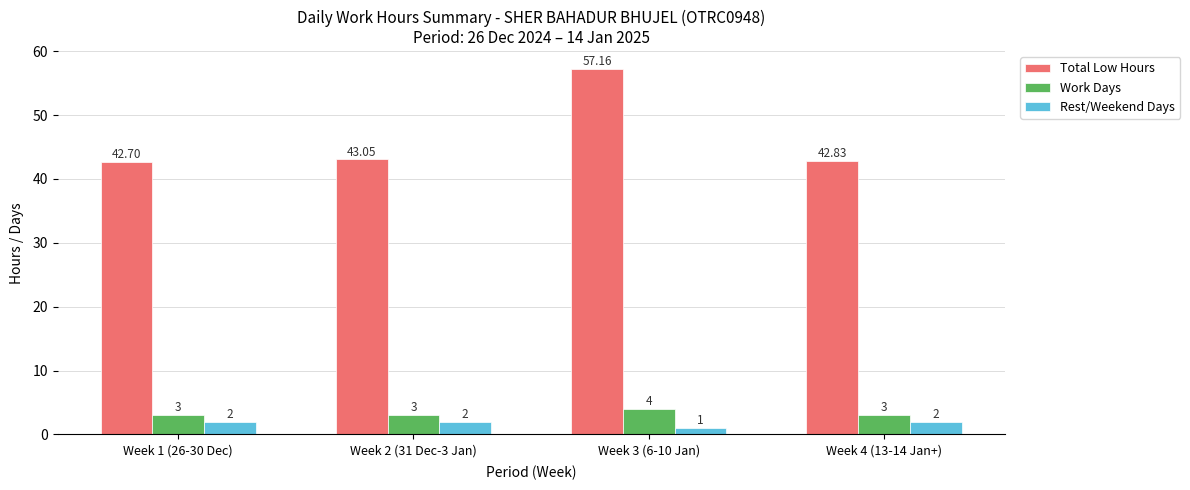

What is the maximum value shown in the chart?

57.2